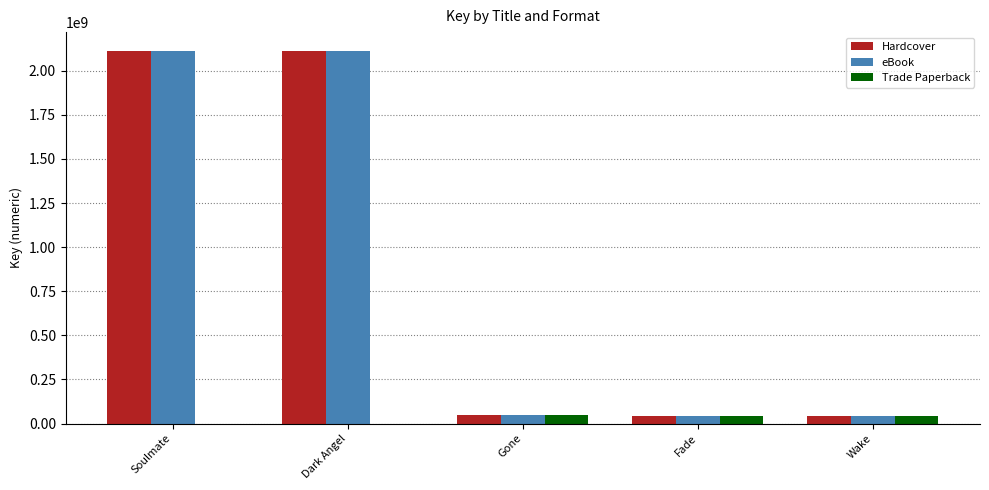

What is the maximum value shown in the chart?

2112972002